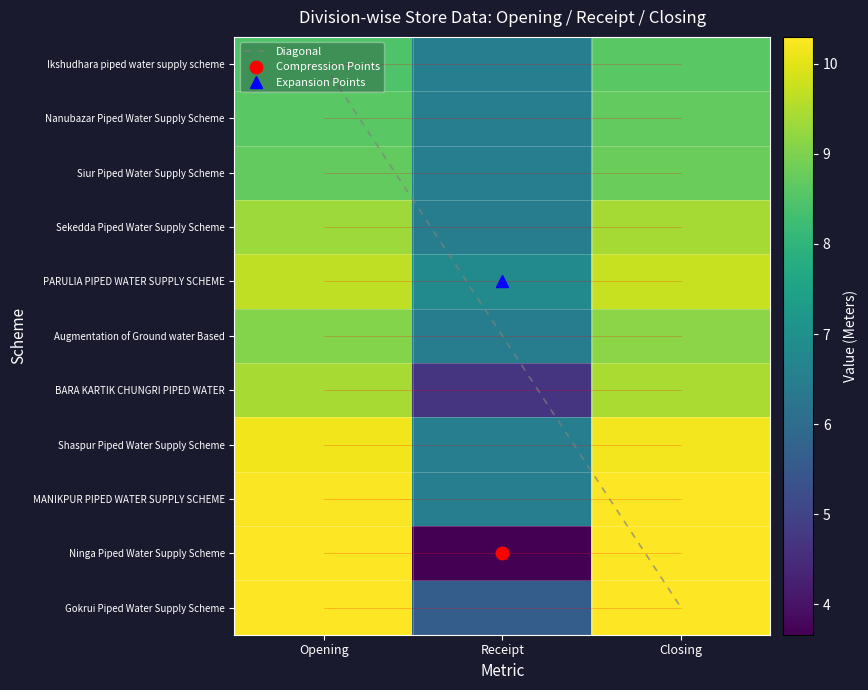

What is the approximate value of MANIKPUR PIPED WATER SUPPLY SCHEME at Opening?

10.3